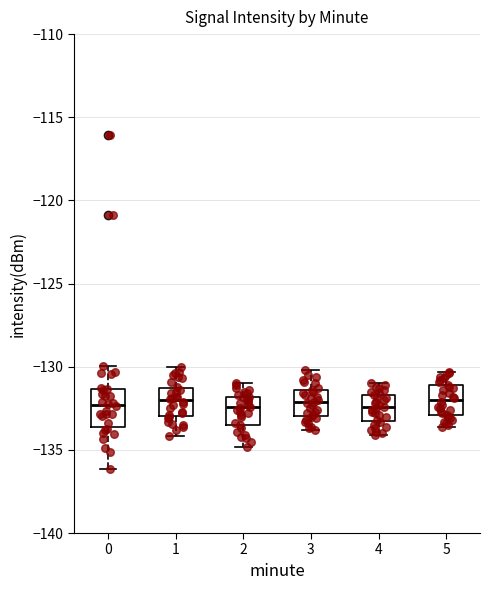

Reading left to right, read every box against the y-axis: the position of its median line, the range the box covers, and the ends of its whiskers. The values are not printed on the chart, so give them approximately, as read against the axis.

0: median -132.5, box -133.5 to -131.5, whiskers -136.0 to -130.0
1: median -132.0, box -133.0 to -131.0, whiskers -134.0 to -130.0
2: median -132.5, box -133.5 to -132.0, whiskers -135.0 to -131.0
3: median -132.0, box -133.0 to -131.5, whiskers -134.0 to -130.0
4: median -132.5, box -133.5 to -131.5, whiskers -134.0 to -131.0
5: median -132.0, box -133.0 to -131.0, whiskers -133.5 to -130.5